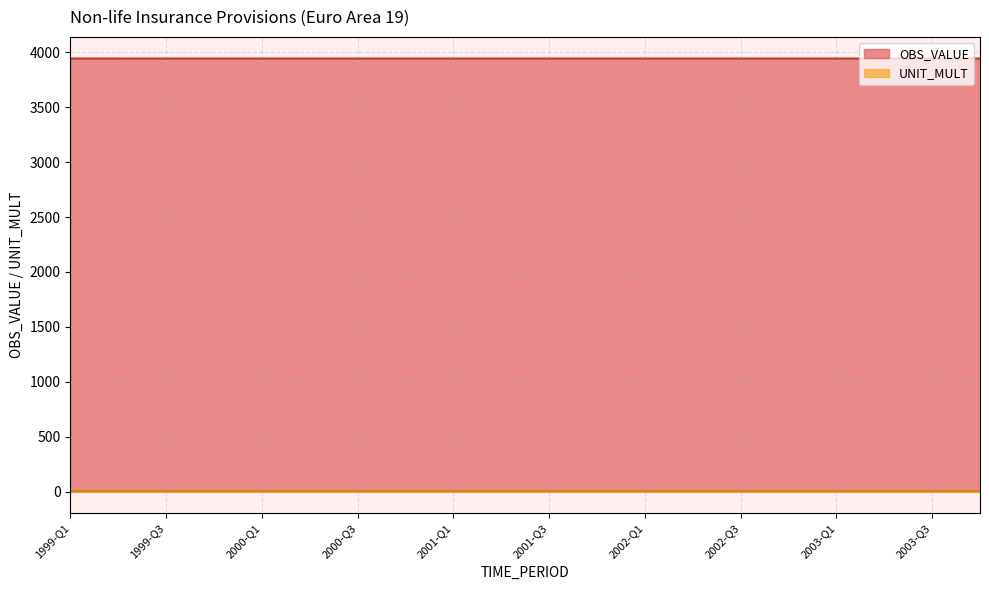

List the labels in order of value, smallest first.

1999-Q1, 1999-Q2, 1999-Q3, 1999-Q4, 2000-Q1, 2000-Q2, 2000-Q3, 2000-Q4, 2001-Q1, 2001-Q2, 2001-Q3, 2001-Q4, 2002-Q1, 2002-Q2, 2002-Q3, 2002-Q4, 2003-Q1, 2003-Q2, 2003-Q3, 2003-Q4